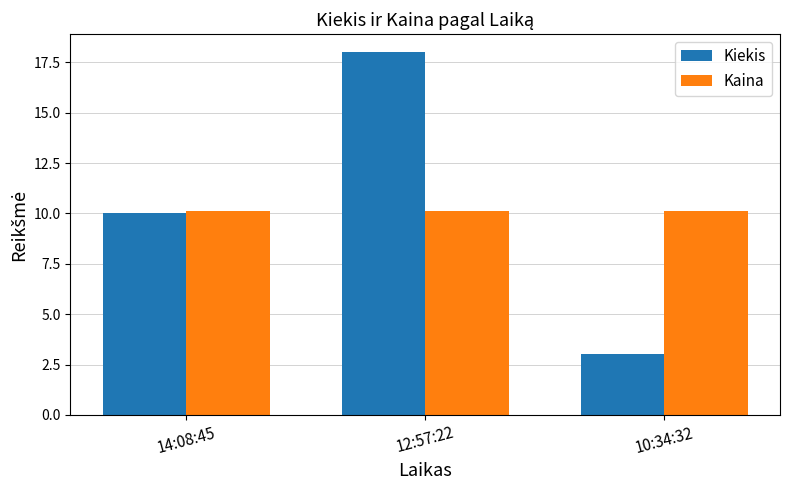

Is it true that Kiekis equals 10.0 at 14:08:45?

True